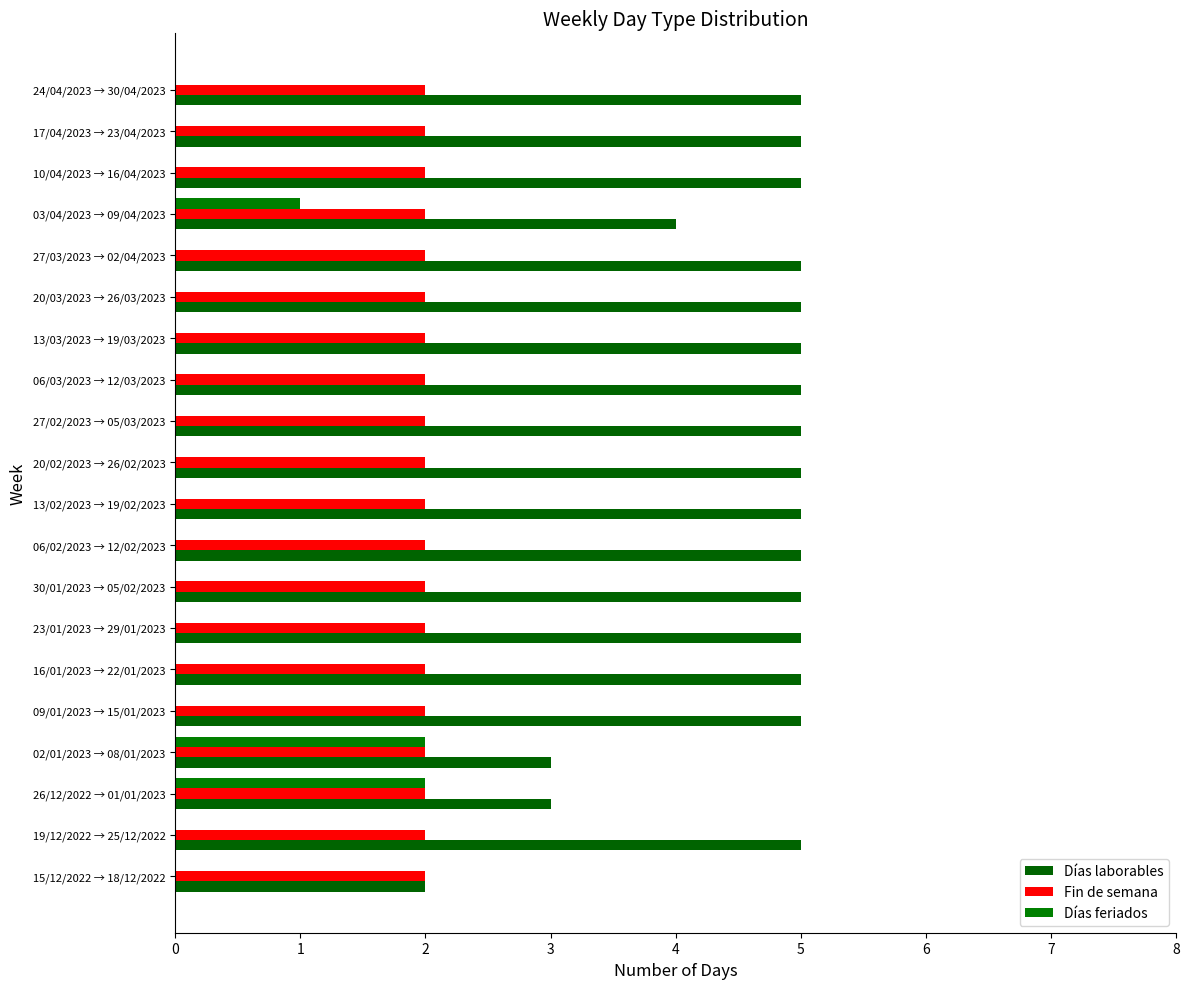

Count the Días laborables values in the range 5 to 6.

16